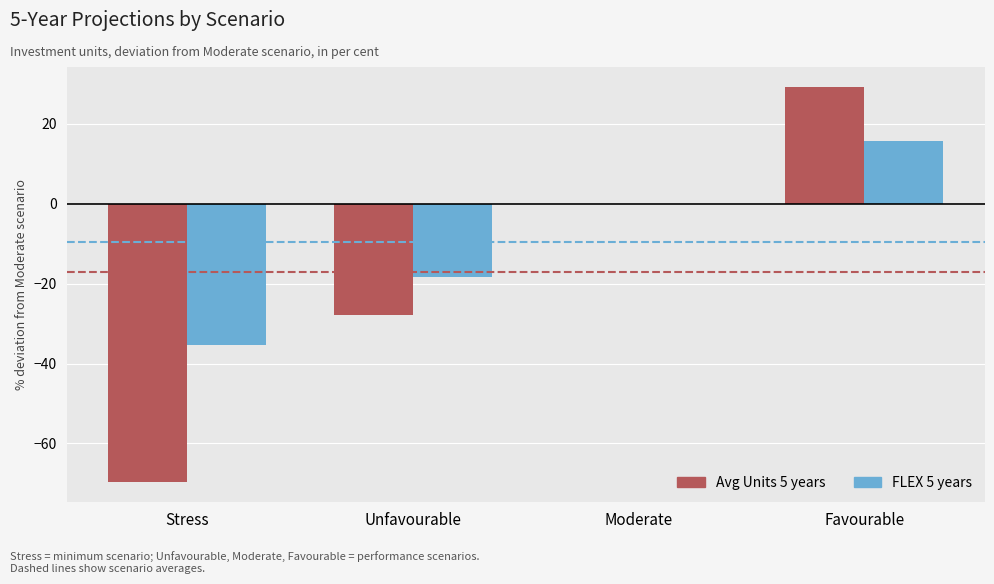

Count the number of categories in the chart.

4